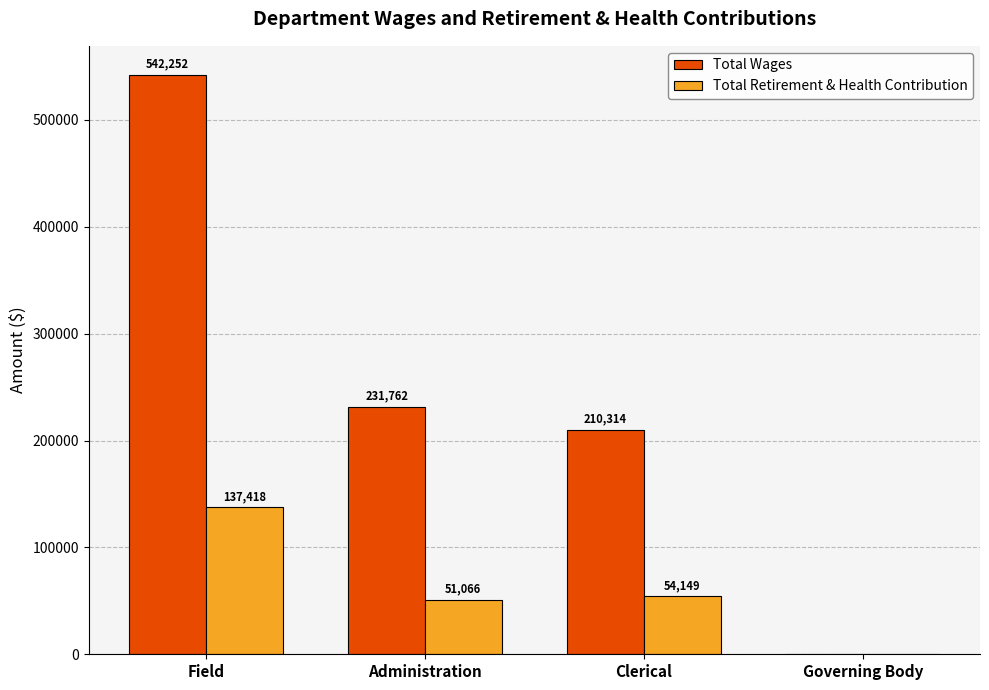

Reading right to left, list all the values displayed in this chart.

Total Wages: 0	210314	231762	542252
Total Retirement & Health Contribution: 0	54149	51066	137418